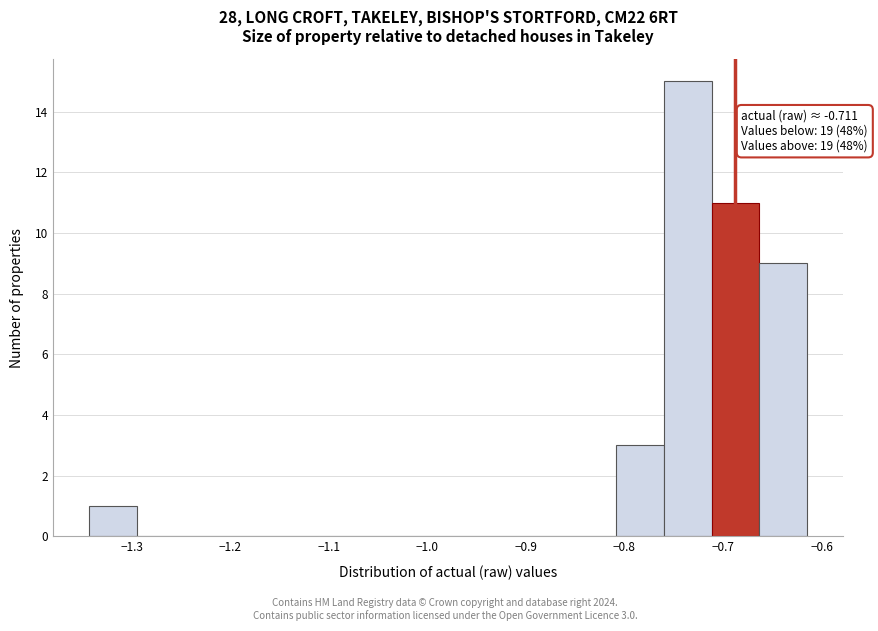

Which range on the x-axis has the tallest bar?

-0.76 to -0.71